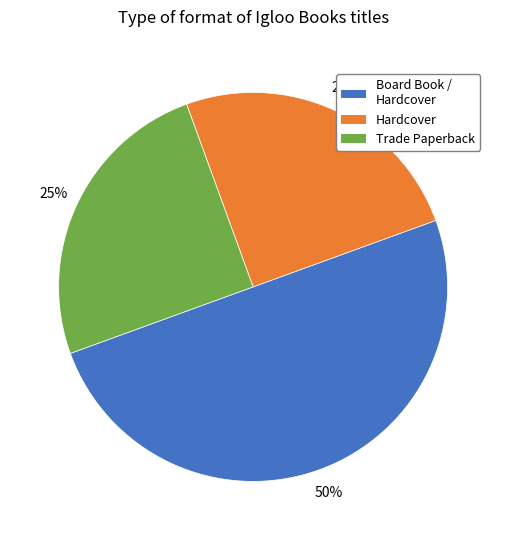

To the nearest percent, what is the average slice percentage?

33%